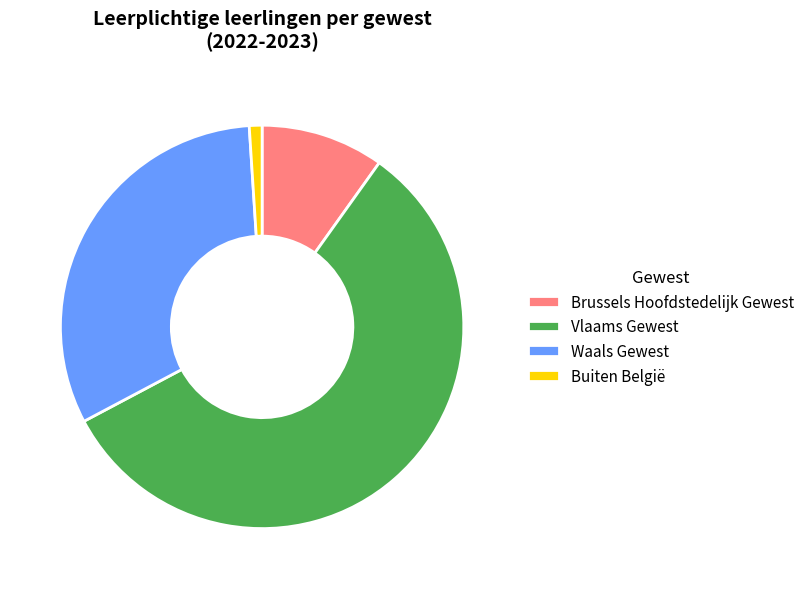

How many slices are in this pie chart?

4